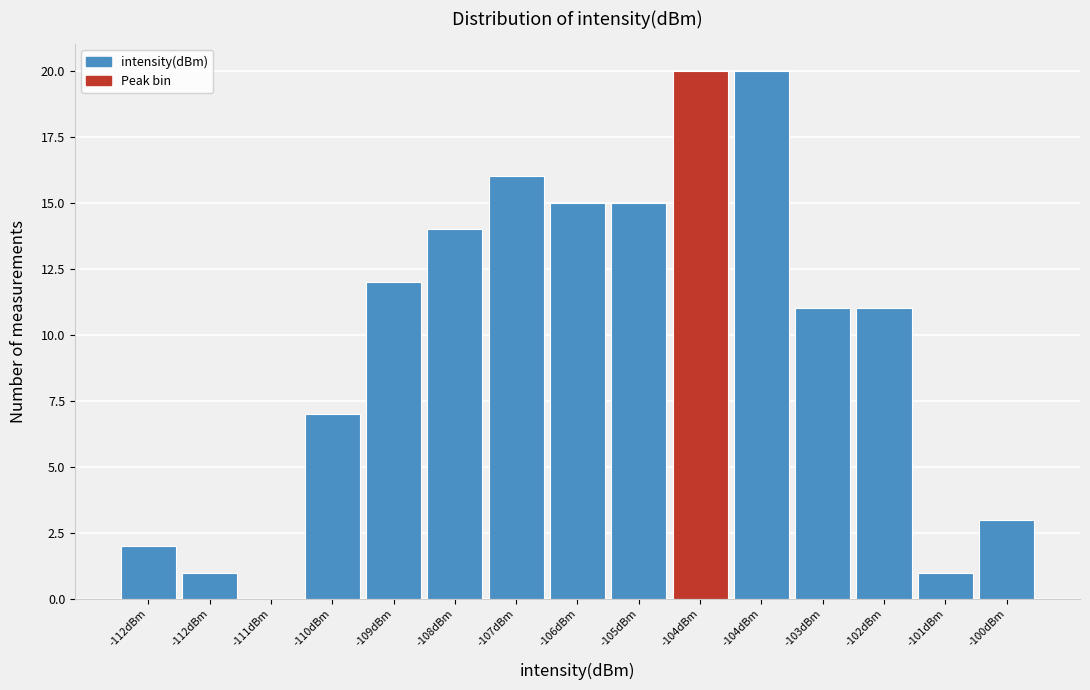

How many positive values are there?

14